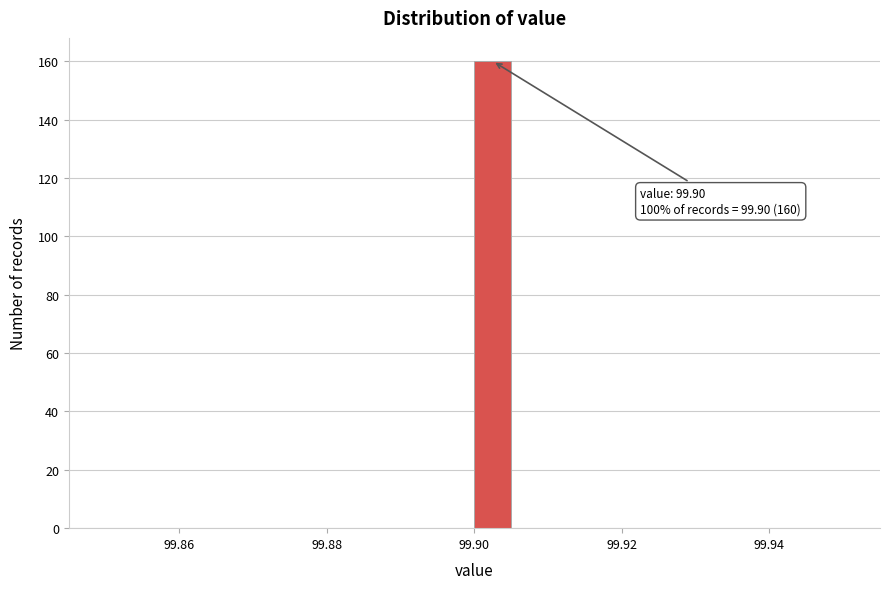

Around what value on the x-axis is the tallest bar? Give the approximate position of its centre, as read against the axis.

99.902